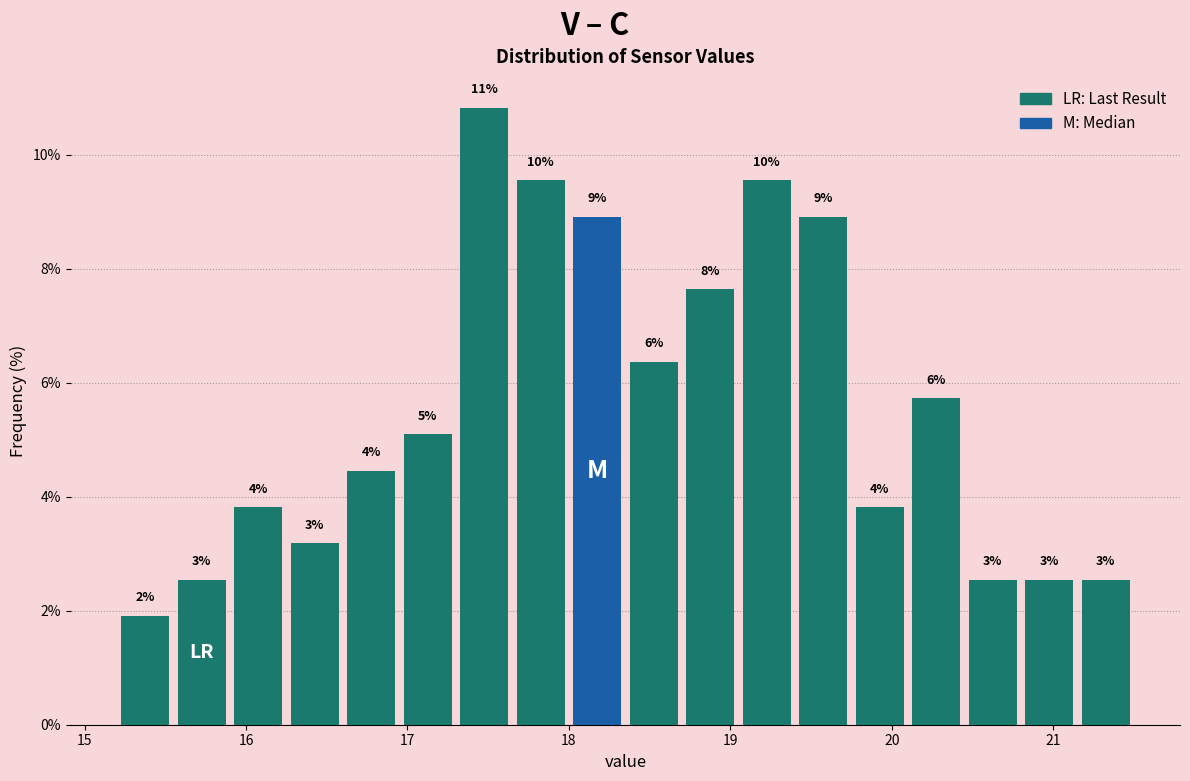

Read against the x-axis, roughly where is the centre of the tallest bar?

17.5